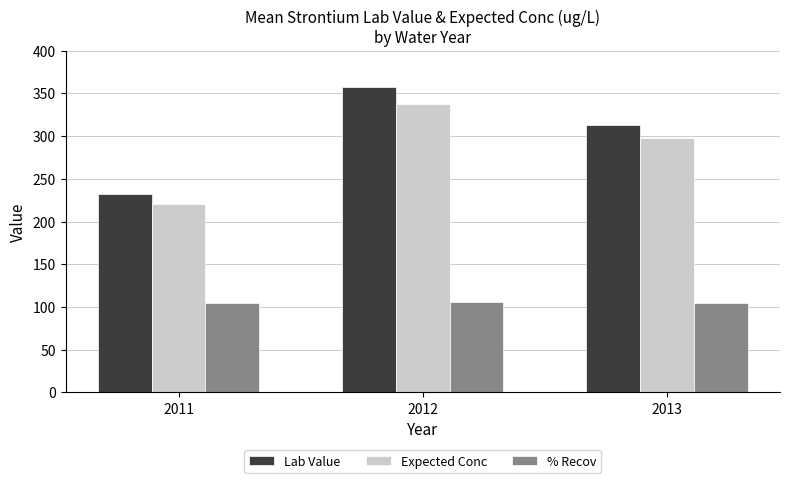

At which category is the sum across all series the highest?

2012